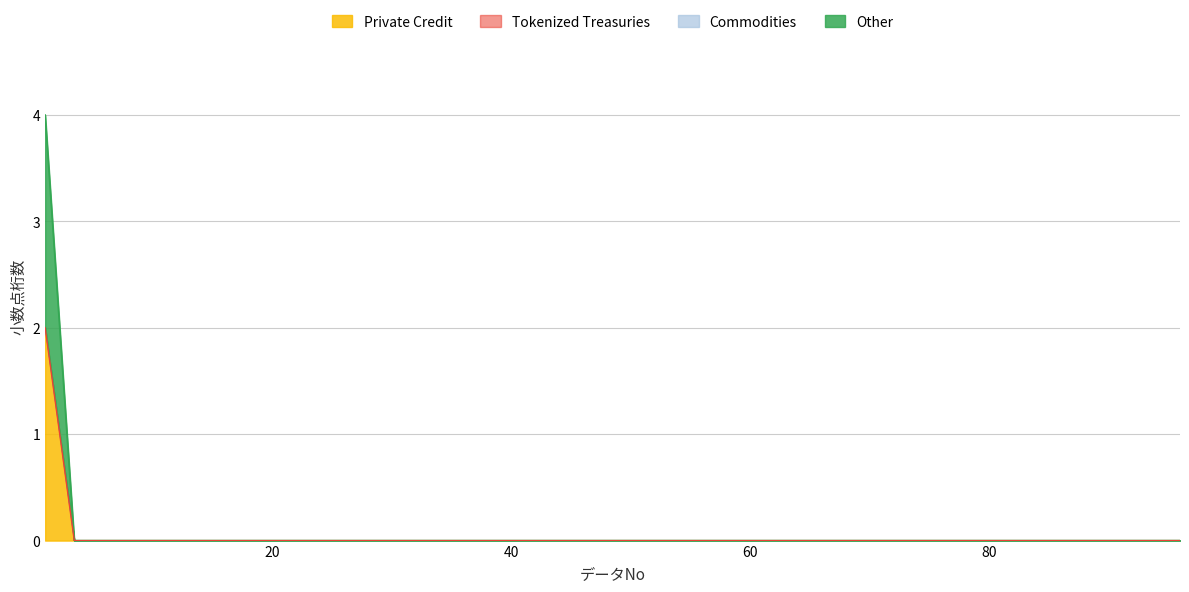

Does the chart have visible grid lines?

Yes